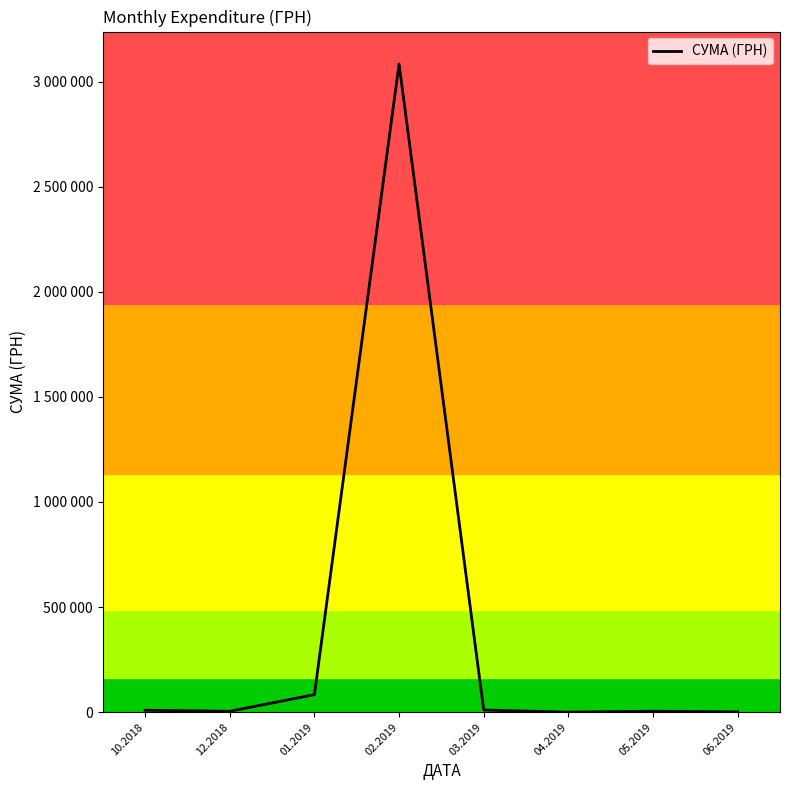

Does the chart have visible grid lines?

No